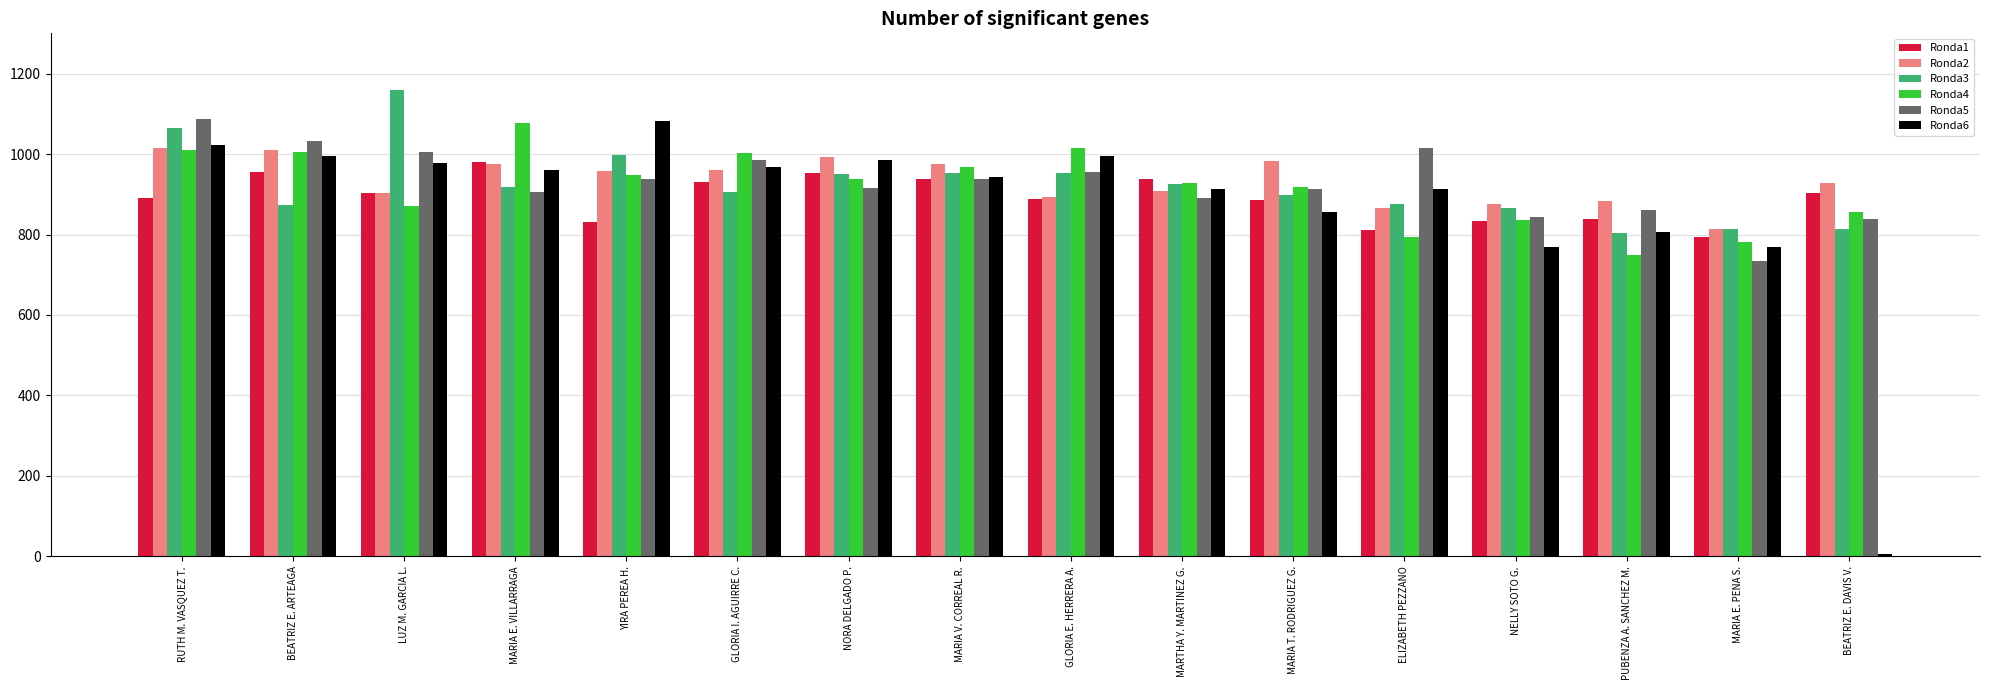

The Ronda1 series shows 979 at MARIA E. VILLARRAGA. True or false?

True